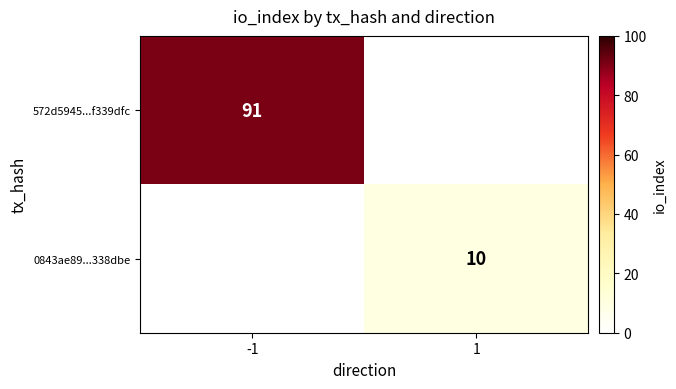

The 572d5945...f339dfc series shows 91 at -1. True or false?

True